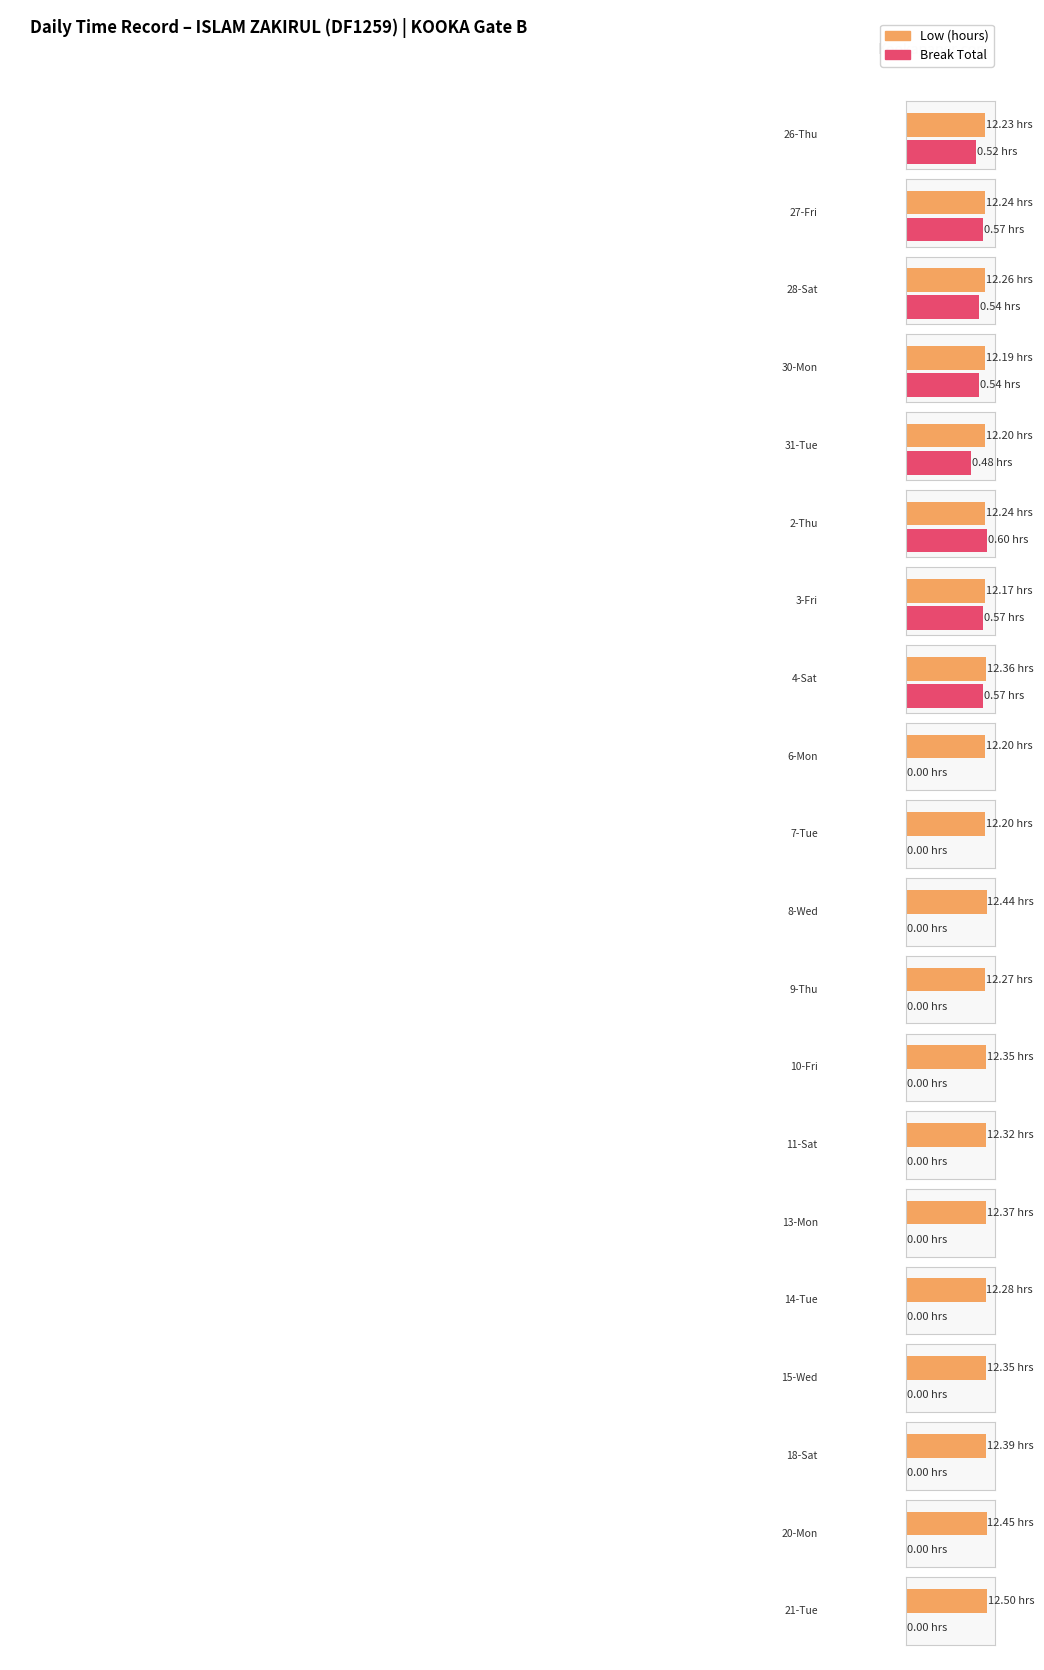

The Break Total series shows 0.0 at 7-Tue. True or false?

True